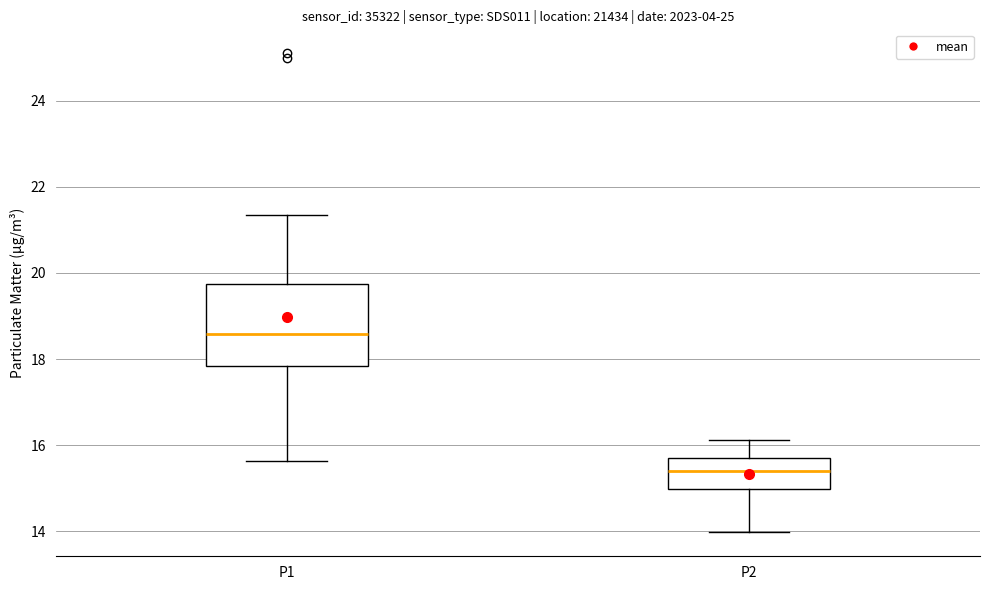

Which box's median line is the highest?

P1